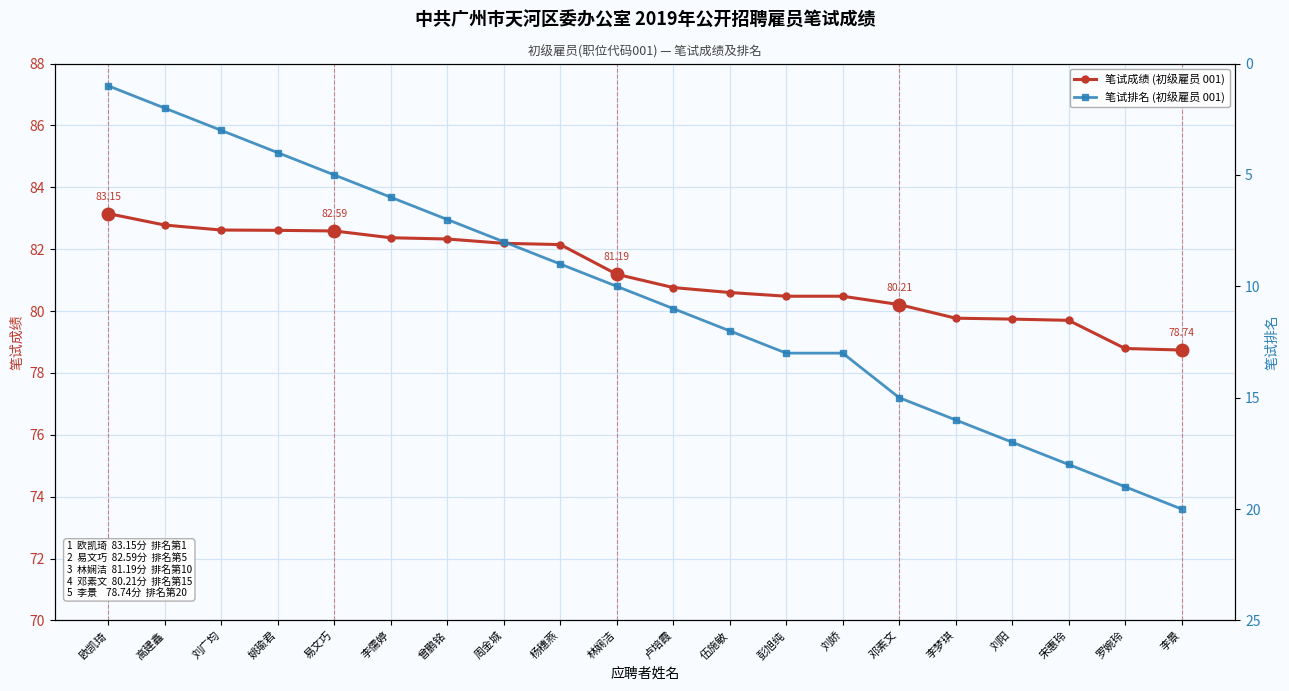

How many values in the 笔试成绩 (初级雇员 001) series exceed 81?

10